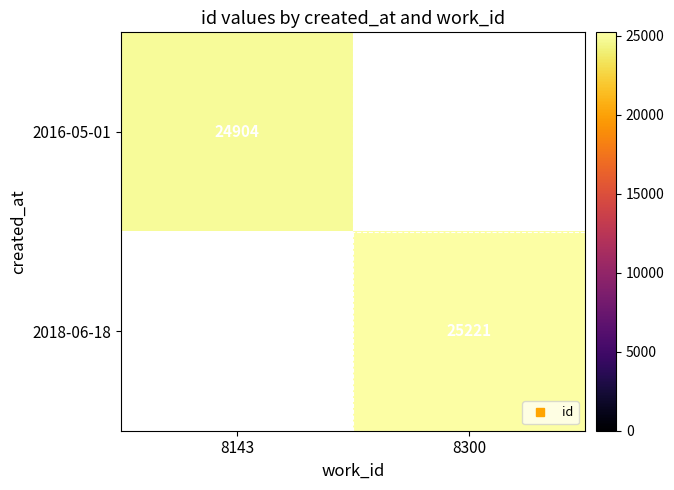

The value of 2016-05-01 at 8143 is 24904.0. True or false?

True